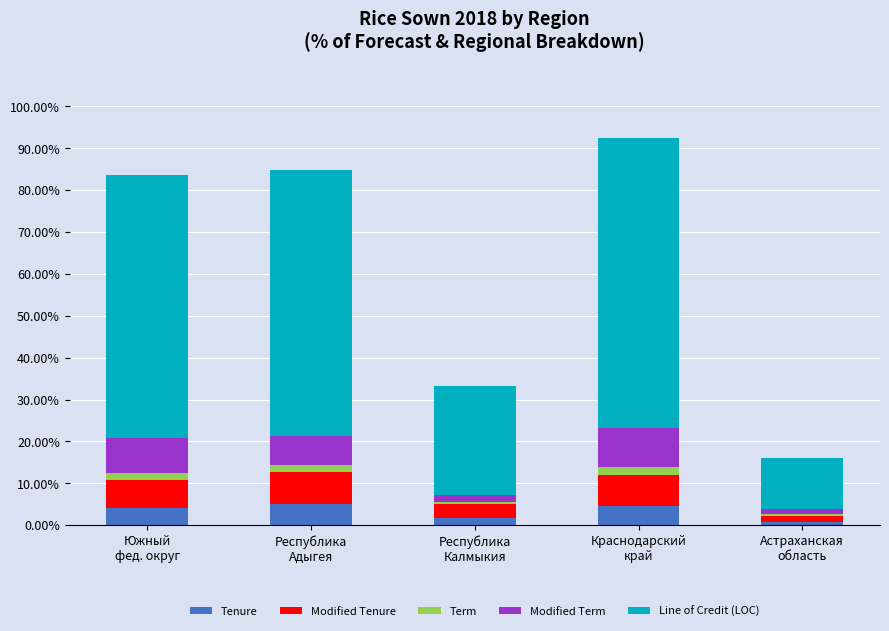

What is the sum of all Tenure values?

16.4